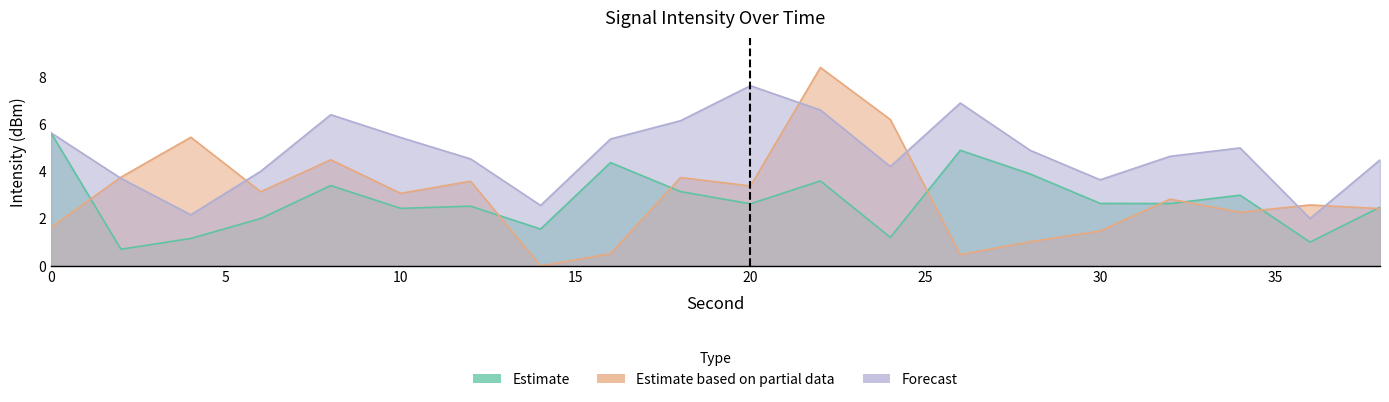

Reading right to left, extract all data points from this chart.

Estimate: 38=2.5	36=1.0	34=3.0	32=2.6	30=2.6	28=3.9	26=4.9	24=1.2	22=3.6	20=2.6	18=3.1	16=4.4	14=1.6	12=2.5	10=2.4	8=3.4	6=2.0	4=1.2	2=0.7	0=5.6
Estimate based on partial data: 38=2.4	36=2.6	34=2.3	32=2.8	30=1.5	28=1.0	26=0.5	24=6.2	22=8.4	20=3.4	18=3.7	16=0.5	14=0.0	12=3.6	10=3.1	8=4.5	6=3.1	4=5.4	2=3.8	0=1.6
Forecast: 38=4.5	36=2.0	34=5.0	32=4.6	30=3.6	28=4.9	26=6.9	24=4.2	22=6.6	20=7.6	18=6.1	16=5.4	14=2.6	12=4.5	10=5.4	8=6.4	6=4.0	4=2.2	2=3.7	0=5.6